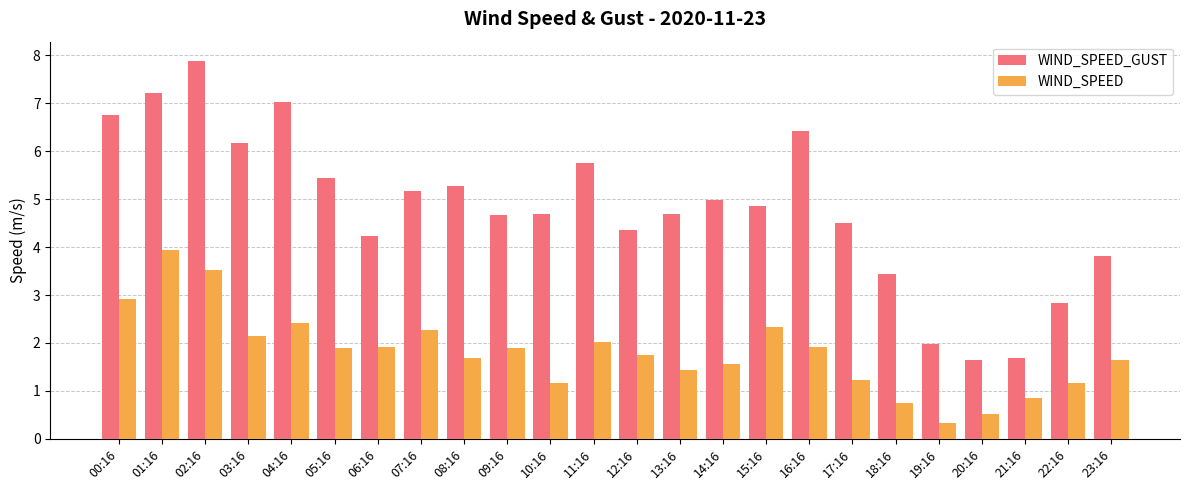

Reading right to left, what are all the values shown in this chart?

WIND_SPEED_GUST: 23:16=3.8	22:16=2.8	21:16=1.7	20:16=1.6	19:16=2.0	18:16=3.4	17:16=4.5	16:16=6.4	15:16=4.9	14:16=5.0	13:16=4.7	12:16=4.4	11:16=5.8	10:16=4.7	09:16=4.7	08:16=5.3	07:16=5.2	06:16=4.2	05:16=5.4	04:16=7.0	03:16=6.2	02:16=7.9	01:16=7.2	00:16=6.8
WIND_SPEED: 23:16=1.6	22:16=1.2	21:16=0.9	20:16=0.5	19:16=0.3	18:16=0.8	17:16=1.2	16:16=1.9	15:16=2.3	14:16=1.6	13:16=1.4	12:16=1.8	11:16=2.0	10:16=1.2	09:16=1.9	08:16=1.7	07:16=2.3	06:16=1.9	05:16=1.9	04:16=2.4	03:16=2.1	02:16=3.5	01:16=3.9	00:16=2.9